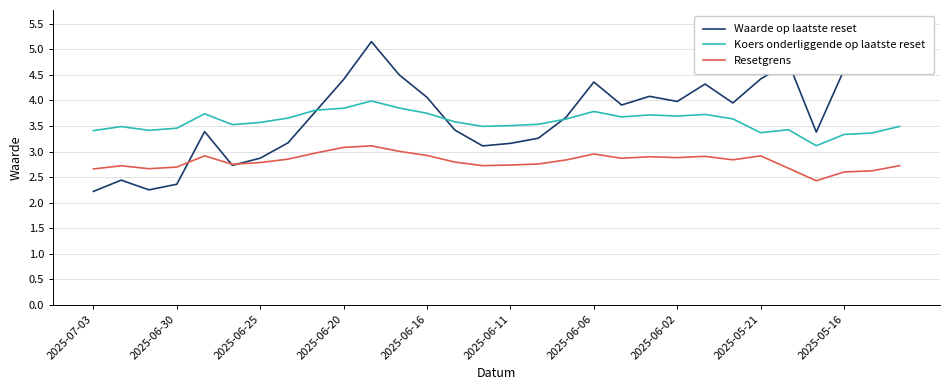

What is the smallest value displayed?

2.2